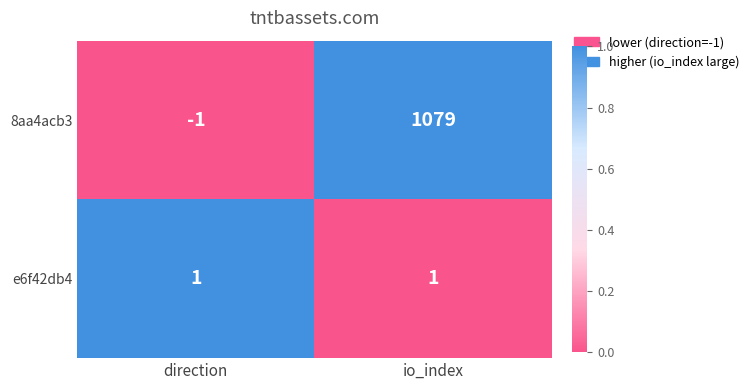

Count the number of data series in this chart.

2